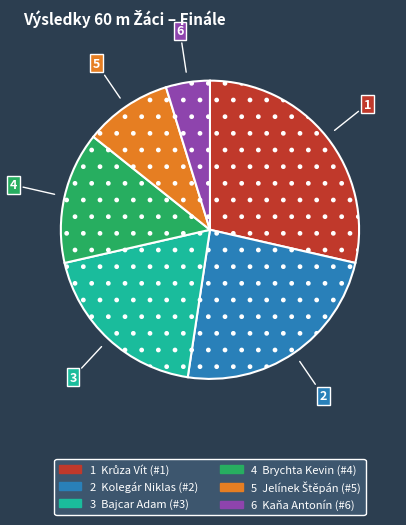

Does any single category account for the majority?

No